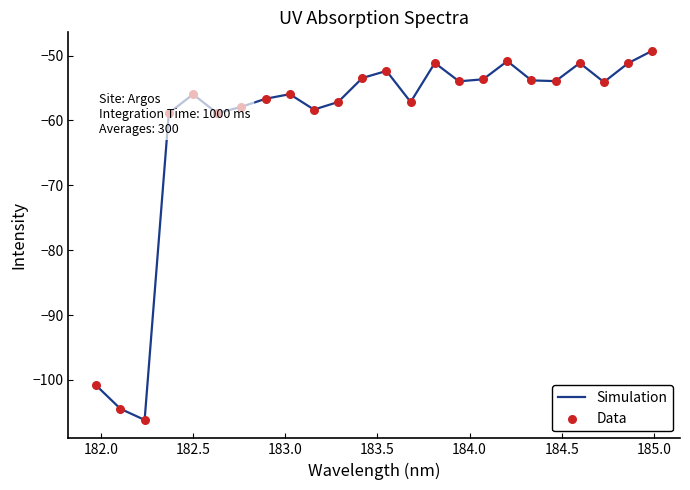

What is the difference between the maximum and minimum values?

56.9